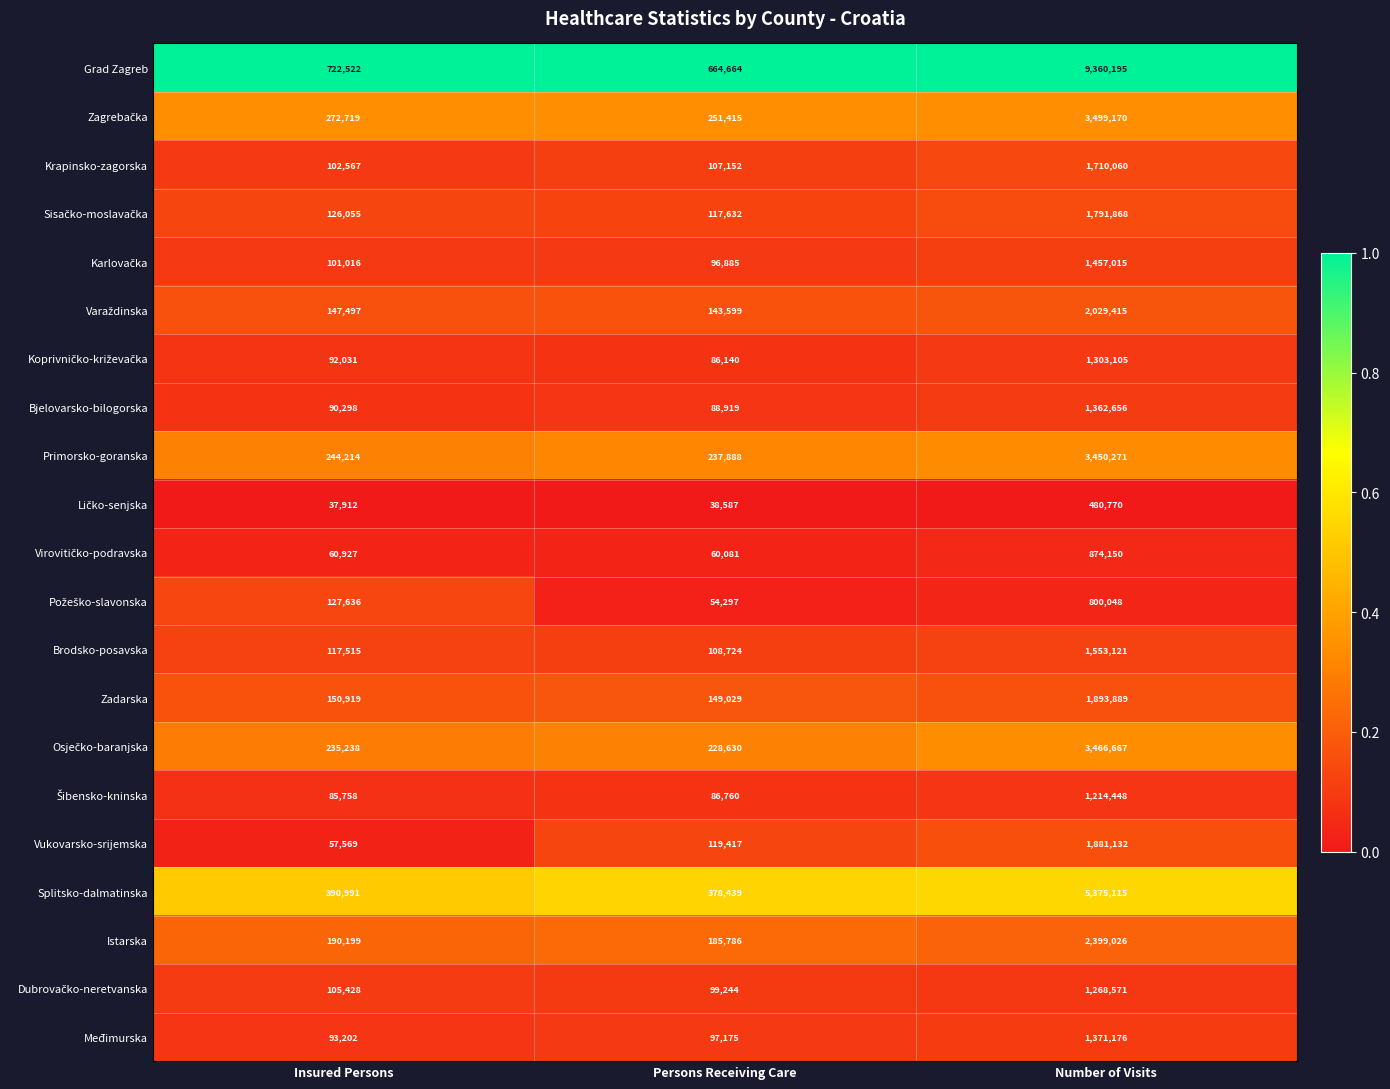

Which label corresponds to the smallest value in the chart?

Insured Persons